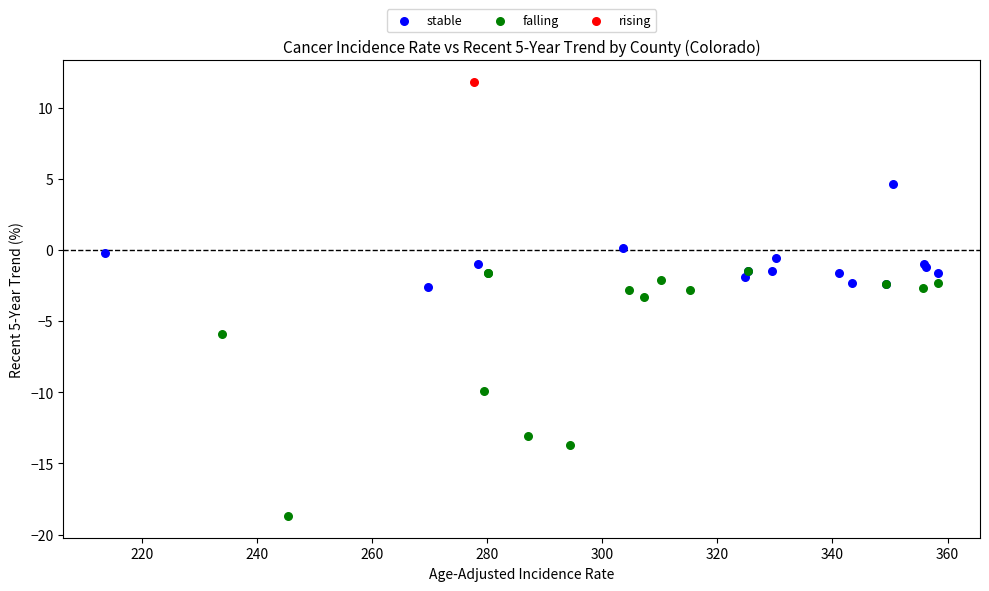

Which series reaches the minimum Y coordinate?

falling